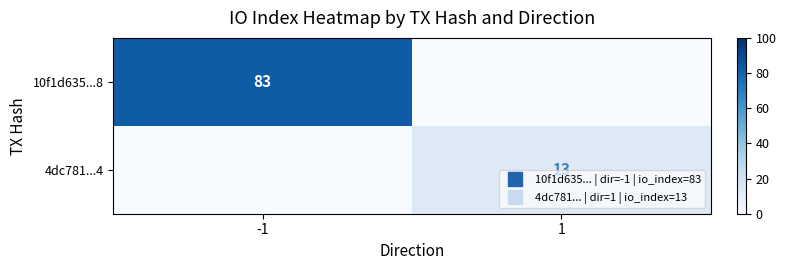

Between -1 and 1, which series saw the biggest shift?

10f1d635...8